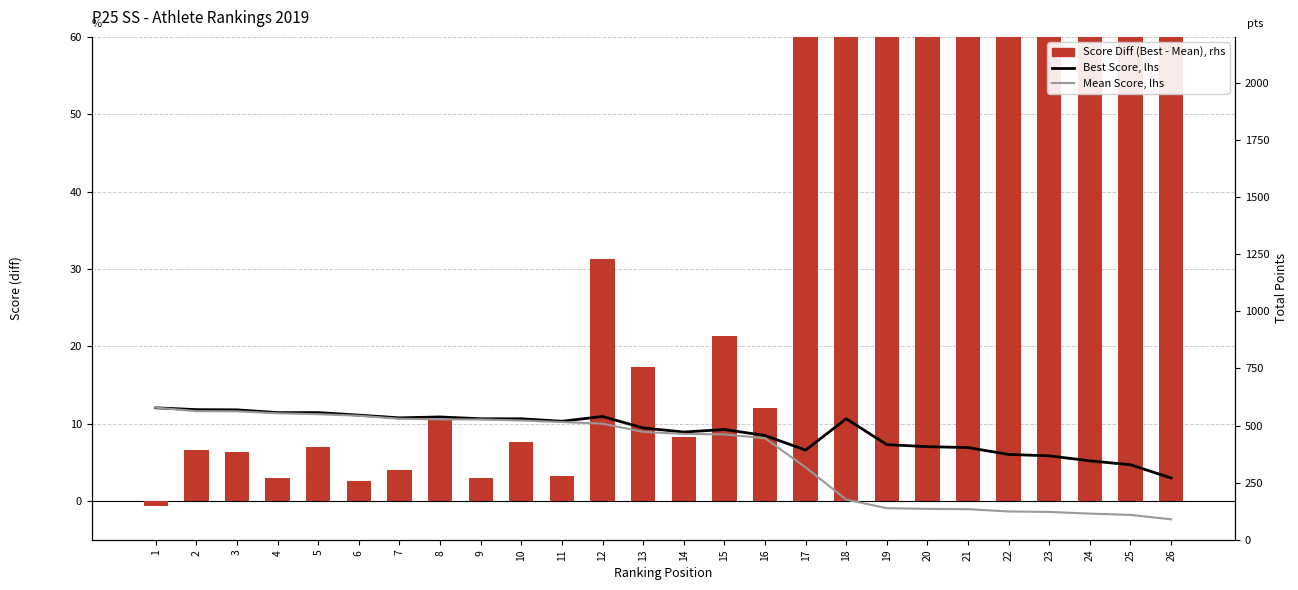

How many groups of bars are there?

26